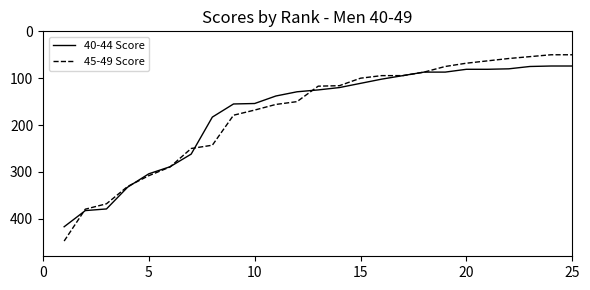

What is the minimum value for 40-44 Score?

74.0